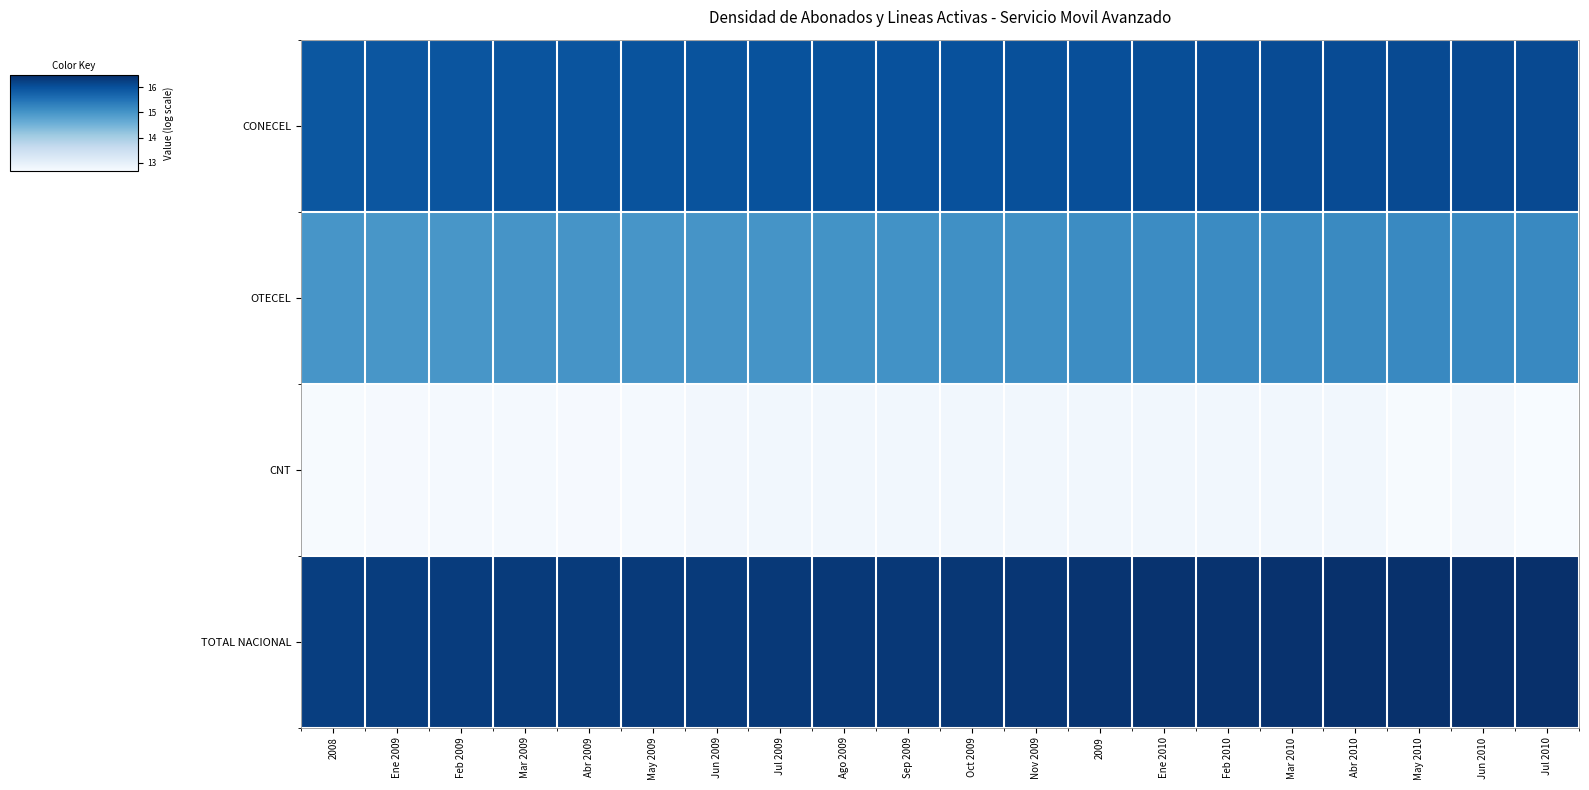

Reading right to left, list all the values displayed in this chart.

CONECEL: Jul 2010=16.1	Jun 2010=16.1	May 2010=16.1	Abr 2010=16.1	Mar 2010=16.1	Feb 2010=16.1	Ene 2010=16.0	2009=16.0	Nov 2009=16.0	Oct 2009=16.0	Sep 2009=16.0	Ago 2009=16.0	Jul 2009=16.0	Jun 2009=16.0	May 2009=16.0	Abr 2009=16.0	Mar 2009=15.9	Feb 2009=15.9	Ene 2009=15.9	2008=15.9
OTECEL: Jul 2010=15.2	Jun 2010=15.2	May 2010=15.2	Abr 2010=15.2	Mar 2010=15.2	Feb 2010=15.1	Ene 2010=15.1	2009=15.1	Nov 2009=15.1	Oct 2009=15.1	Sep 2009=15.1	Ago 2009=15.0	Jul 2009=15.0	Jun 2009=15.0	May 2009=15.0	Abr 2009=15.0	Mar 2009=15.0	Feb 2009=15.0	Ene 2009=15.0	2008=15.0
CNT: Jul 2010=12.7	Jun 2010=12.7	May 2010=12.7	Abr 2010=12.8	Mar 2010=12.8	Feb 2010=12.8	Ene 2010=12.8	2009=12.8	Nov 2009=12.8	Oct 2009=12.8	Sep 2009=12.8	Ago 2009=12.8	Jul 2009=12.8	Jun 2009=12.8	May 2009=12.7	Abr 2009=12.7	Mar 2009=12.7	Feb 2009=12.7	Ene 2009=12.7	2008=12.7
TOTAL NACIONAL: Jul 2010=16.5	Jun 2010=16.5	May 2010=16.5	Abr 2010=16.5	Mar 2010=16.4	Feb 2010=16.4	Ene 2010=16.4	2009=16.4	Nov 2009=16.4	Oct 2009=16.4	Sep 2009=16.4	Ago 2009=16.4	Jul 2009=16.3	Jun 2009=16.3	May 2009=16.3	Abr 2009=16.3	Mar 2009=16.3	Feb 2009=16.3	Ene 2009=16.3	2008=16.3